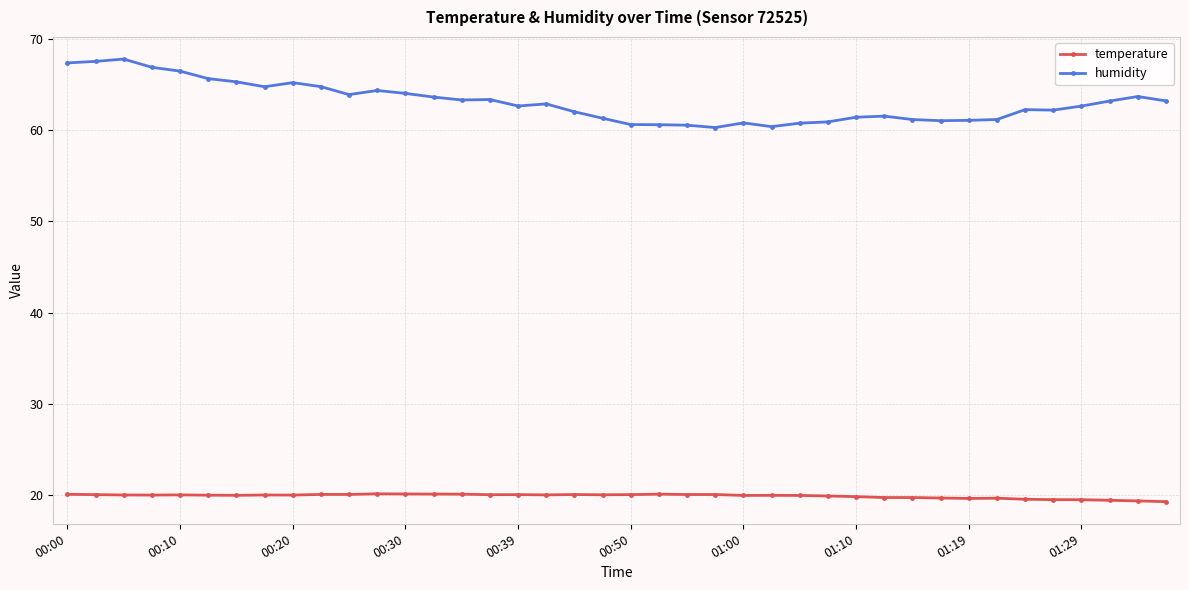

What is the maximum value shown in the chart?

67.8